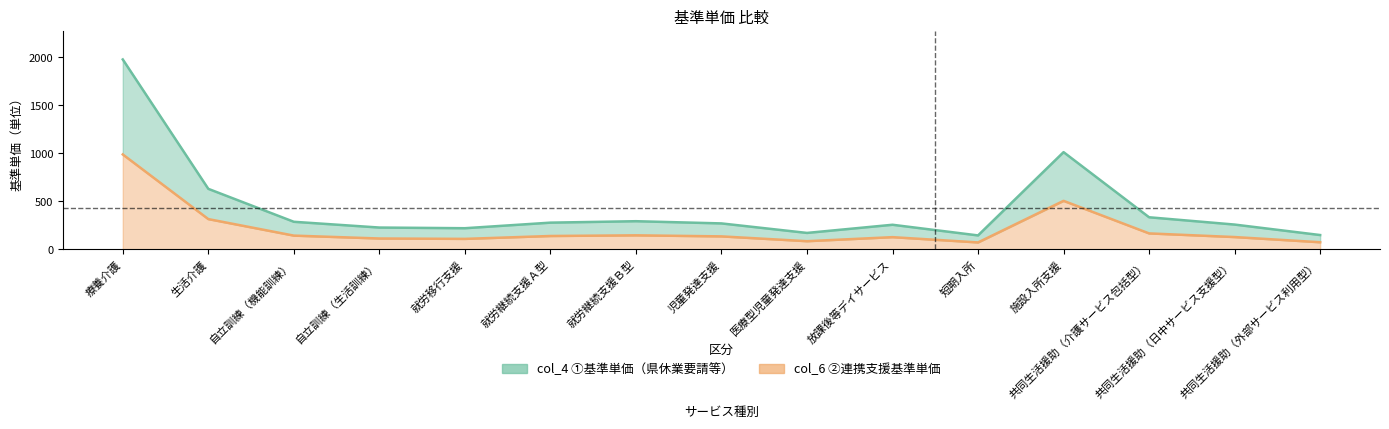

True or false: col_4 (①基準単価) line and col_6 (②基準単価) line intersect in this chart.

False